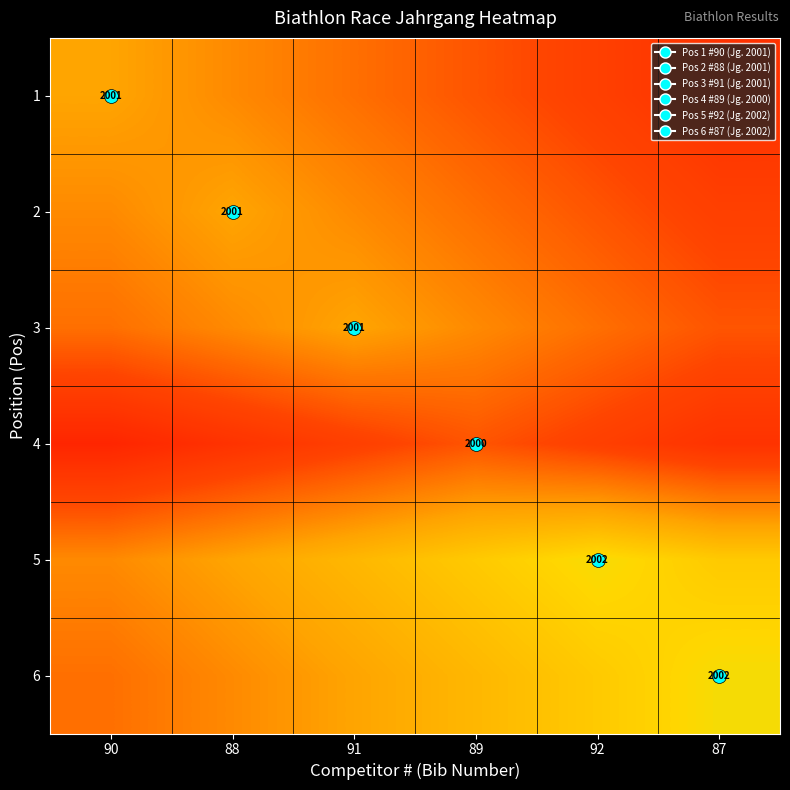

What is the minimum value for 6?

2000.3